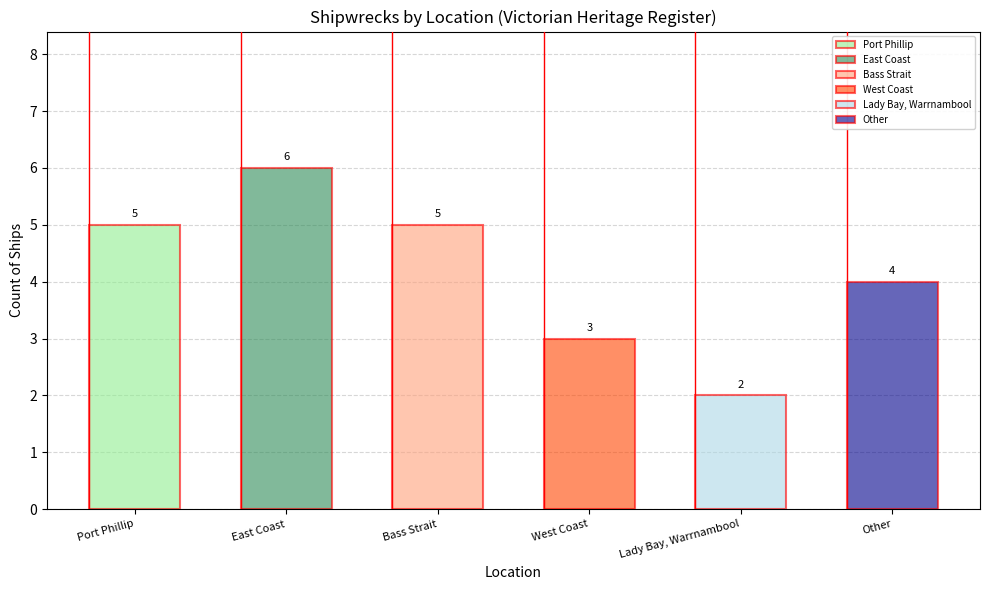

Which label corresponds to the largest value in the chart?

East Coast